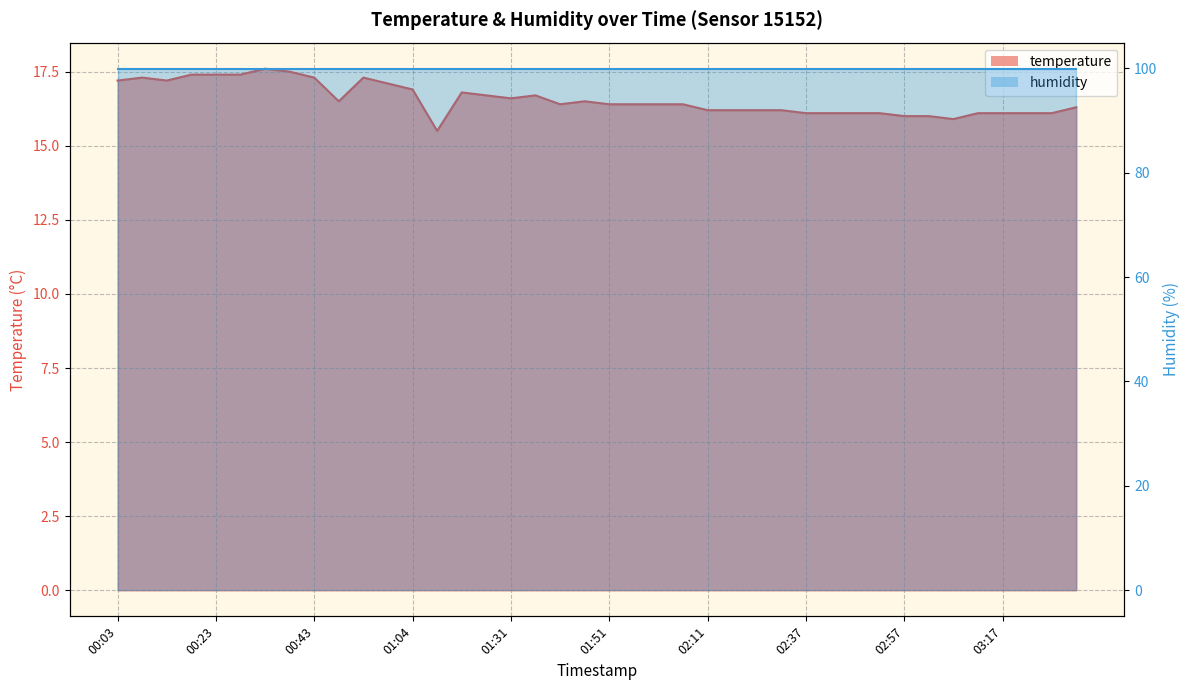

What is the maximum value shown in the chart?

17.6